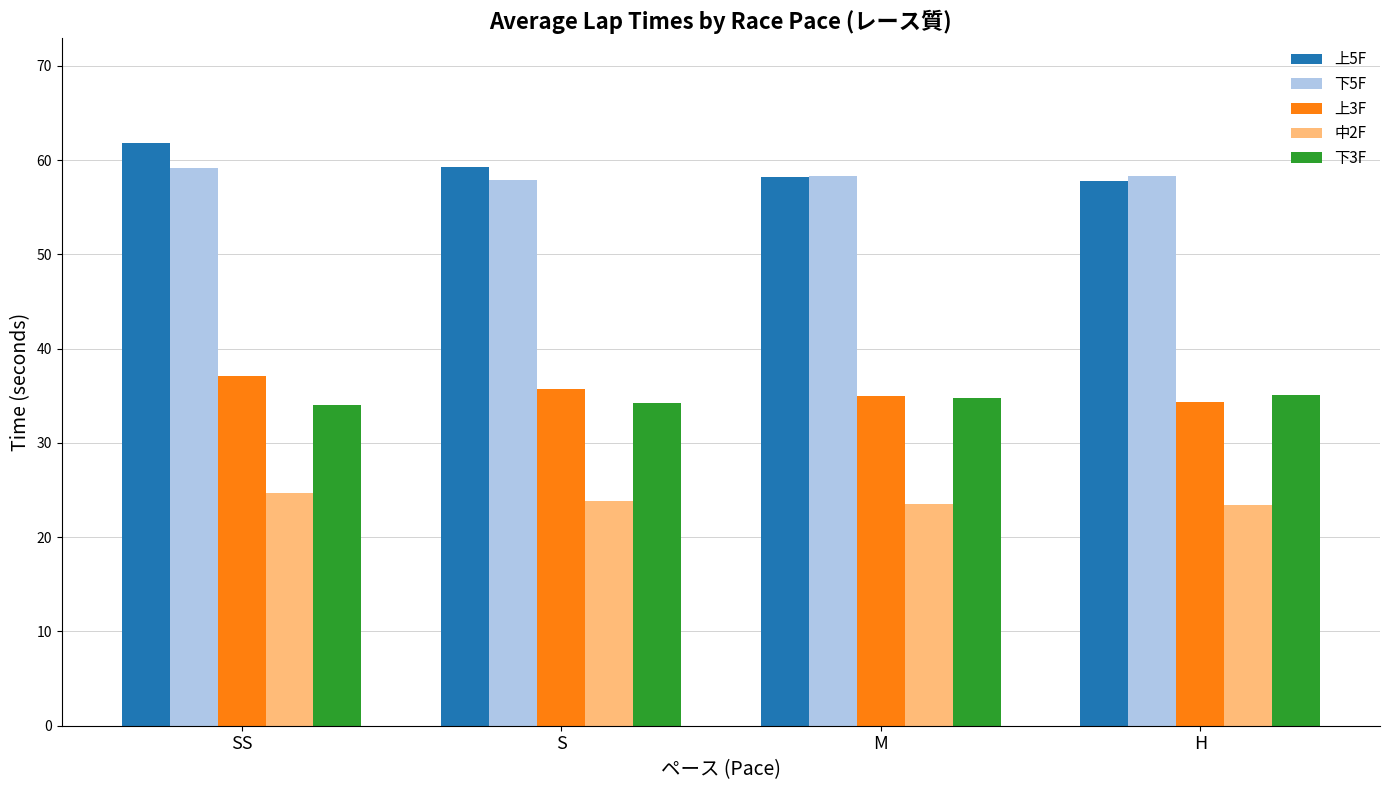

At which category is the sum across all series the highest?

SS